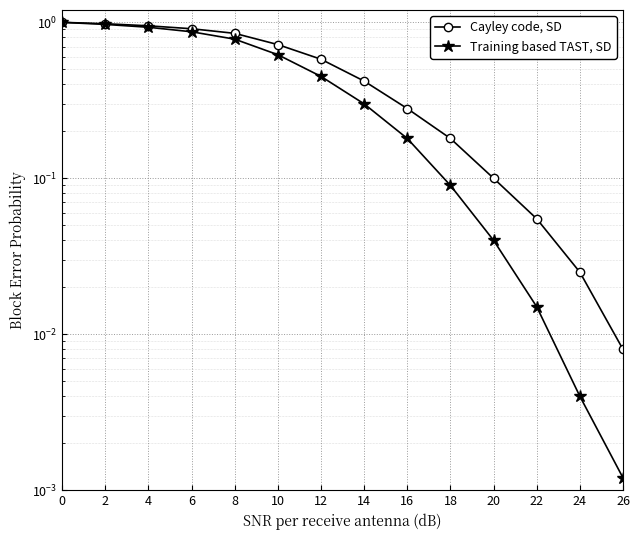

What is the average value of the Training based TAST, SD series?

0.4